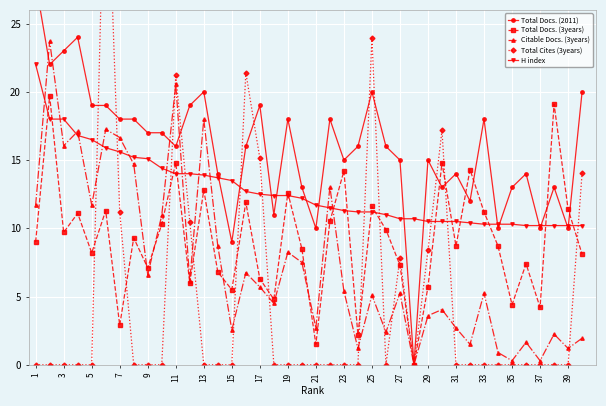

Which series changed the most between 15 and 28?

Citable Docs. (3years)